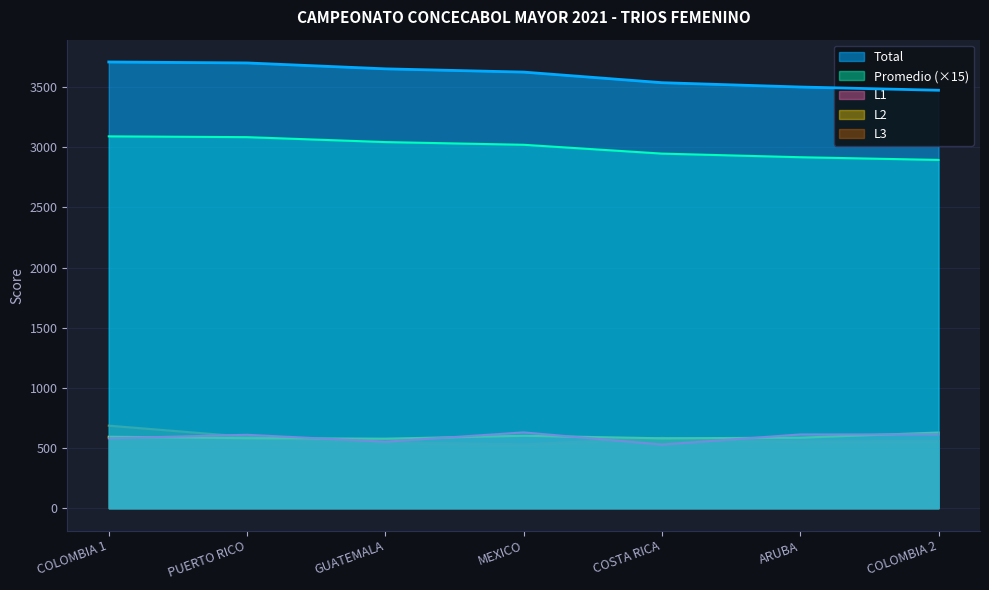

Rank the series at PUERTO RICO from highest to lowest value.

Total, Promedio, L1, L3, L2